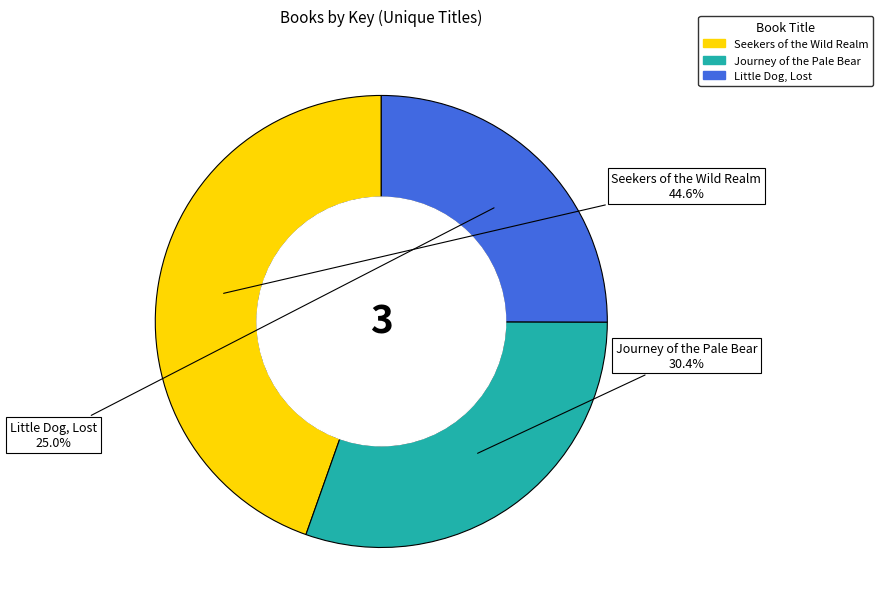

To the nearest percent, what percentage of the pie is Seekers of the Wild Realm?

45%